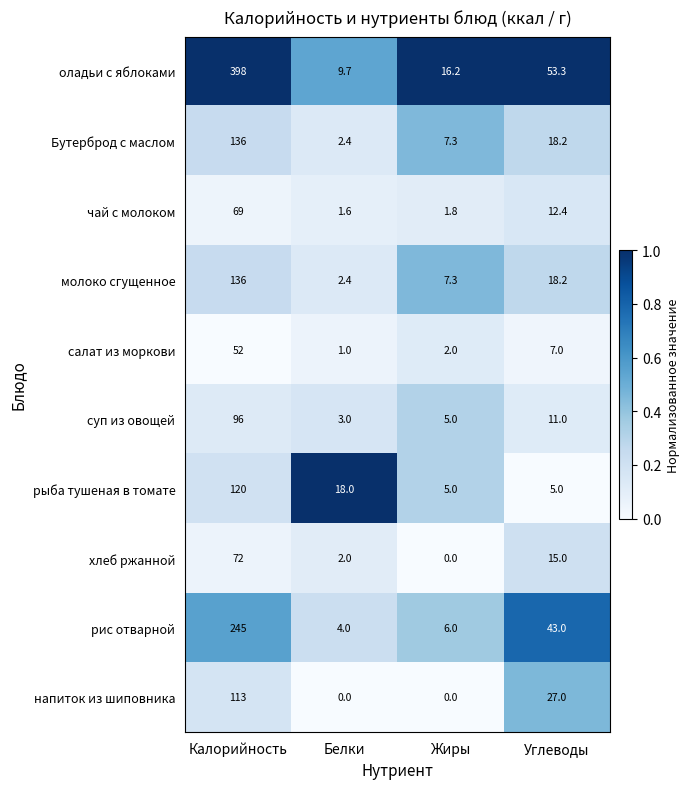

What is the spread (max minus min) of values at Белки?

18.0